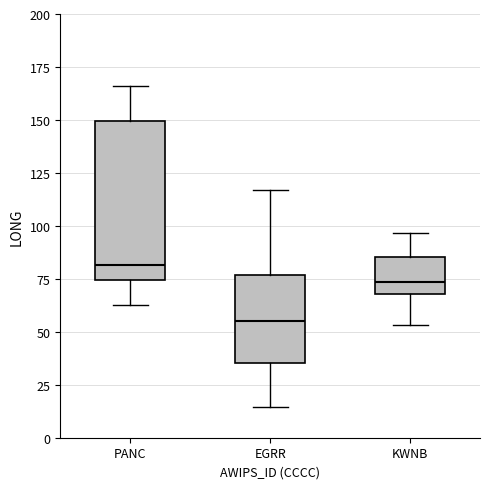

Reading left to right, read every box against the y-axis: the position of its median line, the range the box covers, and the ends of its whiskers. The values are not printed on the chart, so give them approximately, as read against the axis.

PANC: median 80, box 75 to 150, whiskers 65 to 165
EGRR: median 55, box 35 to 75, whiskers 15 to 115
KWNB: median 75, box 70 to 85, whiskers 55 to 95